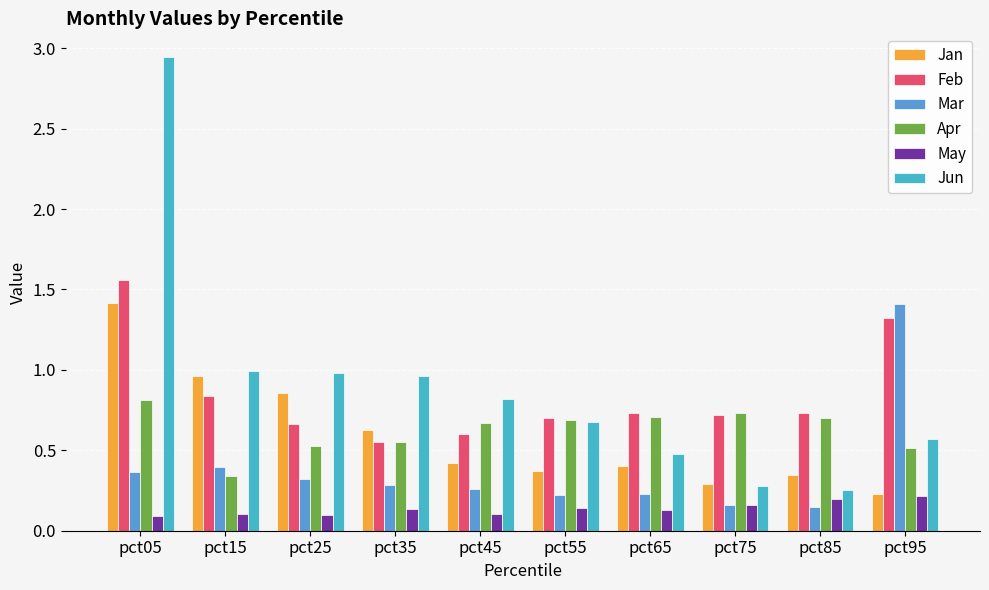

What is the value of the Jun bar at the 10th from the left?

0.6